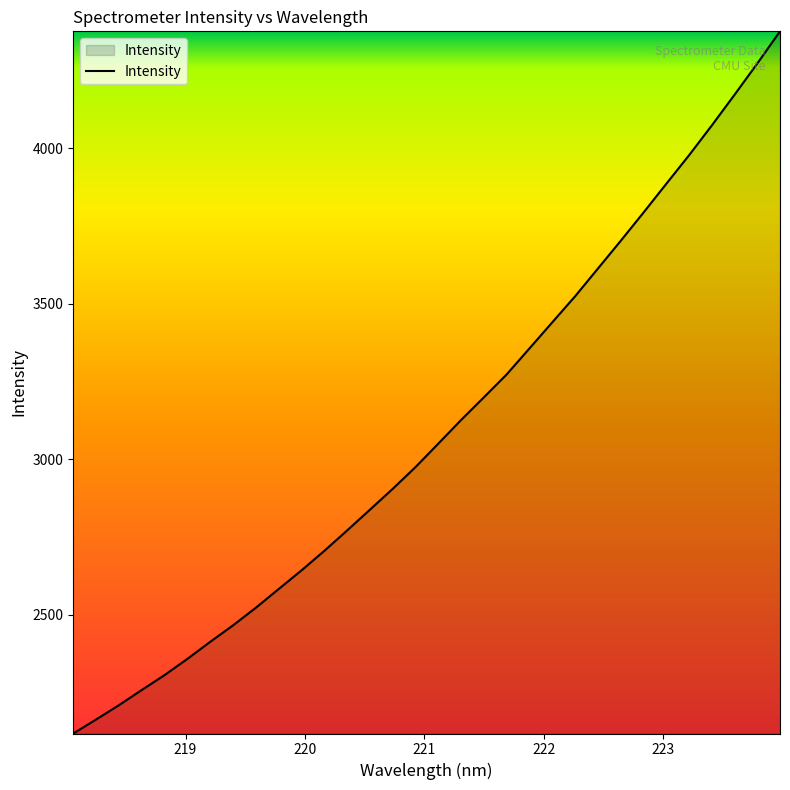

What is the difference between the maximum and minimum values?

2259.0